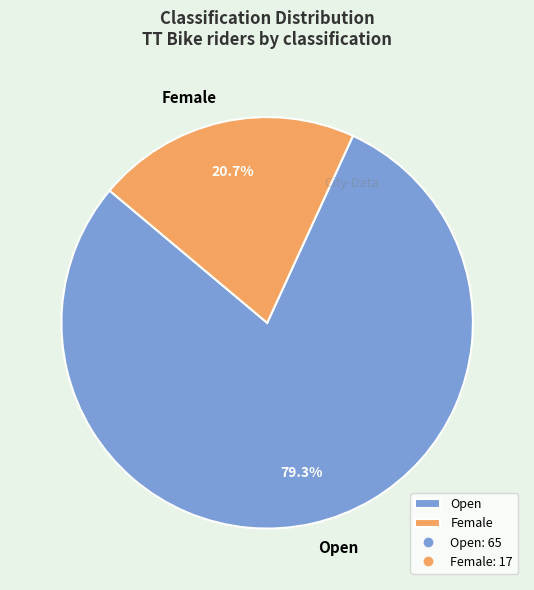

What is the total percentage of Open and Female?

100.0%